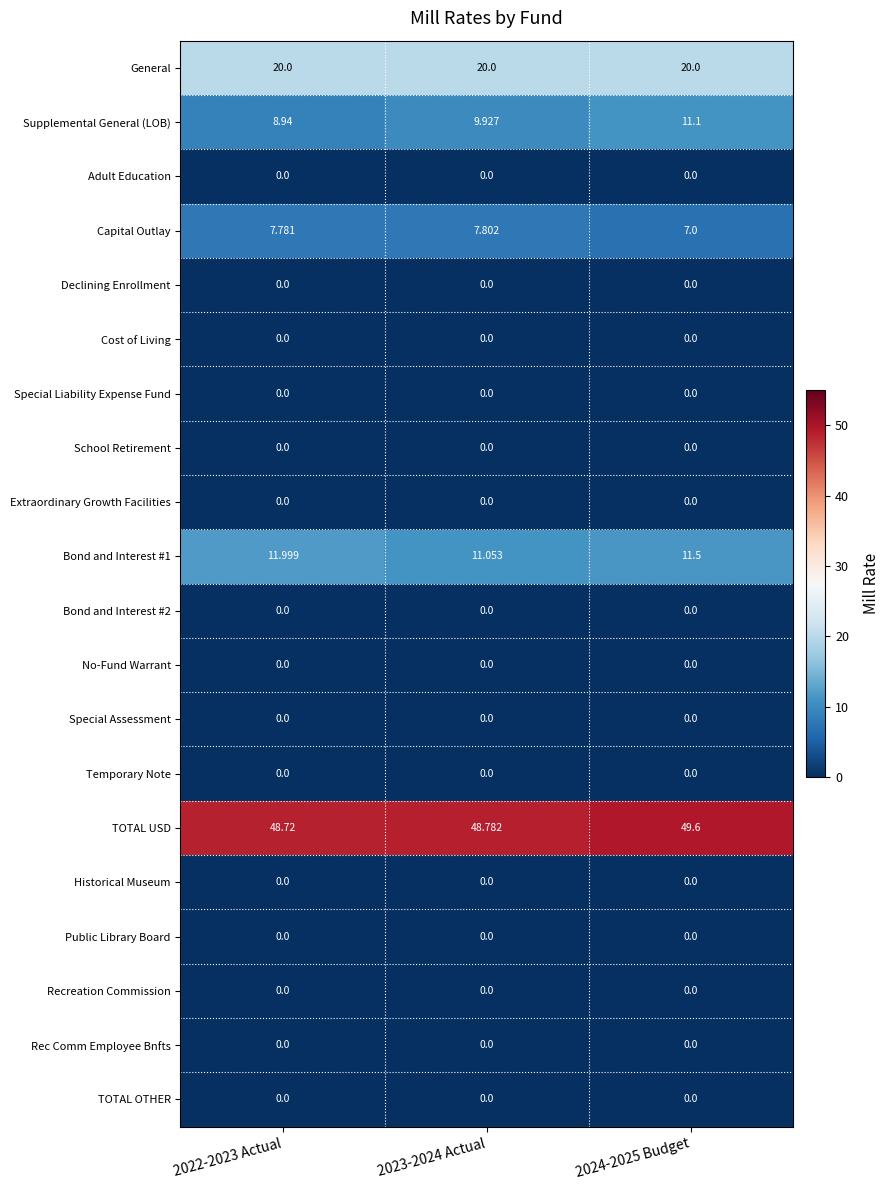

Between 2022-2023 Actual and 2023-2024 Actual, which series saw the biggest shift?

Supplemental General (LOB)